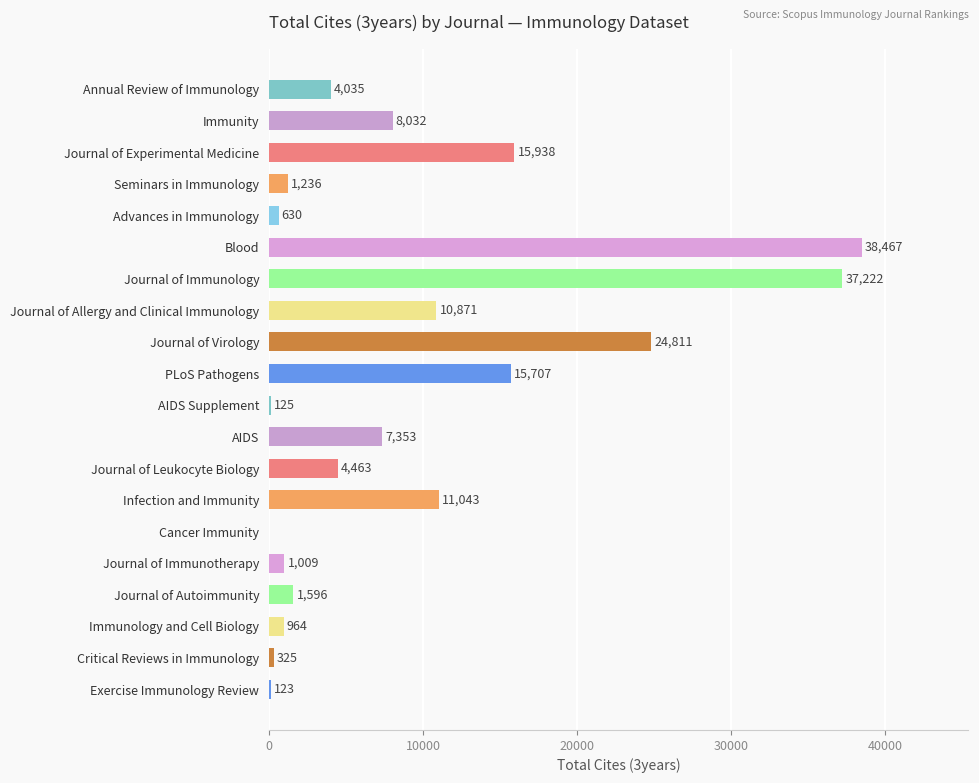

True or false: the data shows 1596 at Journal of Autoimmunity.

True